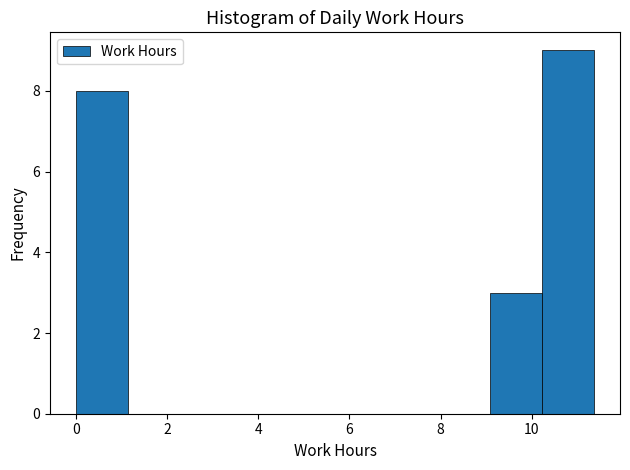

How tall is the bar that spans 10.2 to 11.4 on the x-axis? Neither the bar edges nor the heights are printed on the chart, so give them approximately, as read against the axes.

9